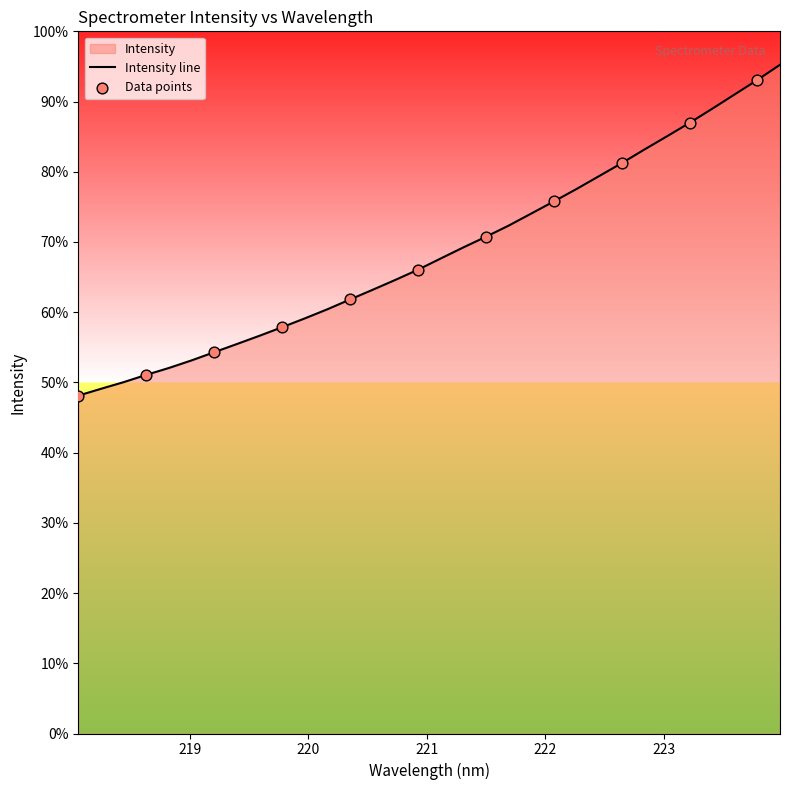

Approximately how many times larger is the value at 218.0596 compared to 218.6332?

0.9